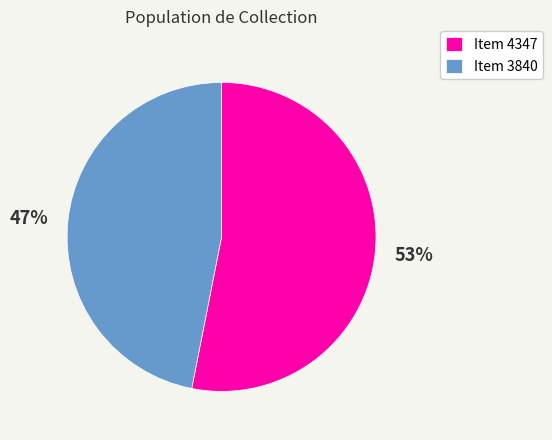

Is there any slice that represents more than half of the pie?

Yes